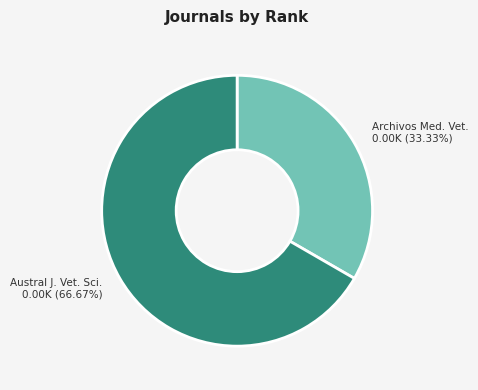

How many segments does this pie chart have?

2